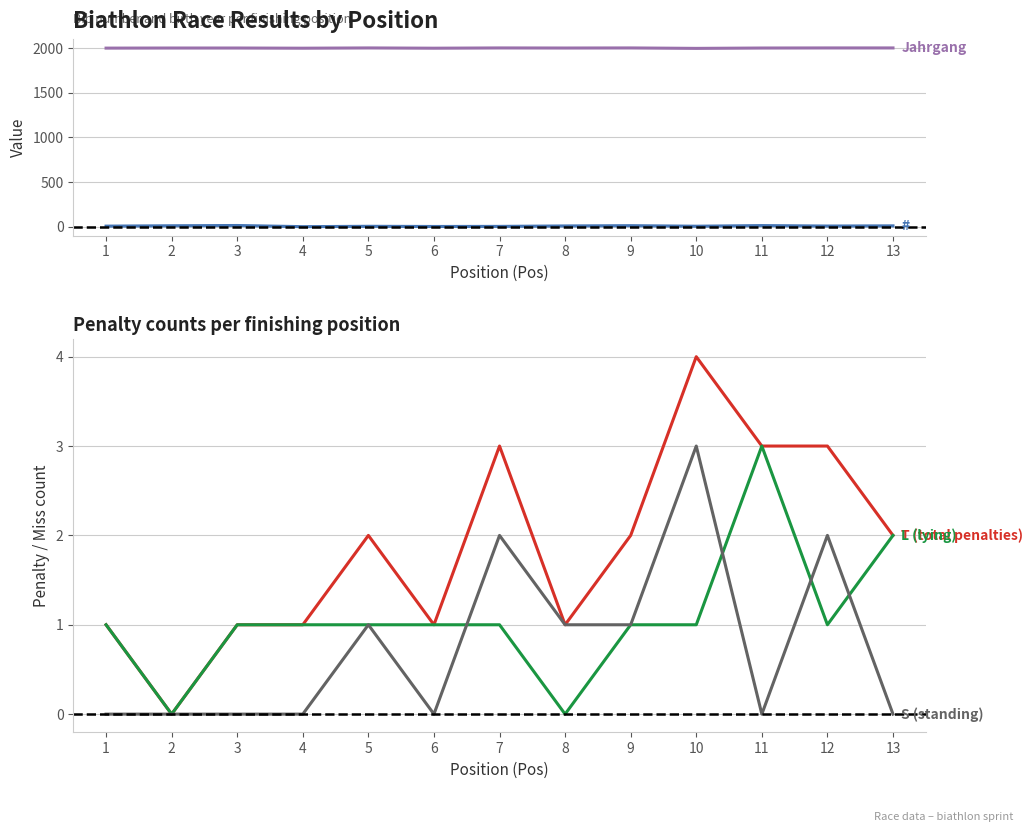

Between 2 and 7, which series saw the biggest shift?

#